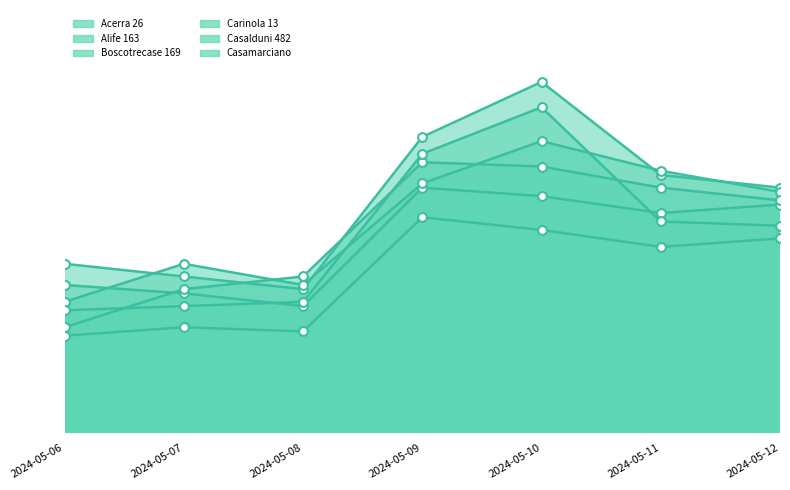

At which category is the sum across all series the highest?

2024-05-10